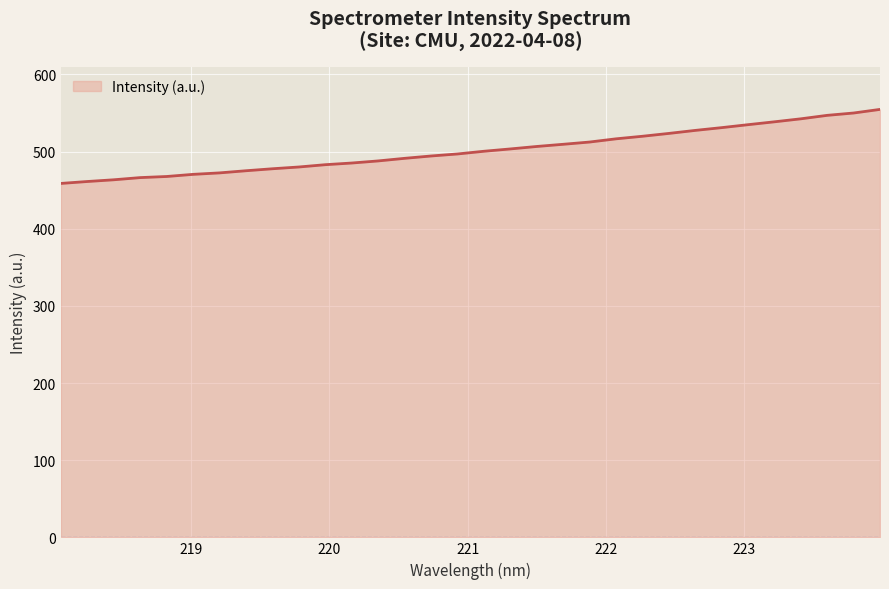

What is the difference between the second highest and minimum values?

91.3